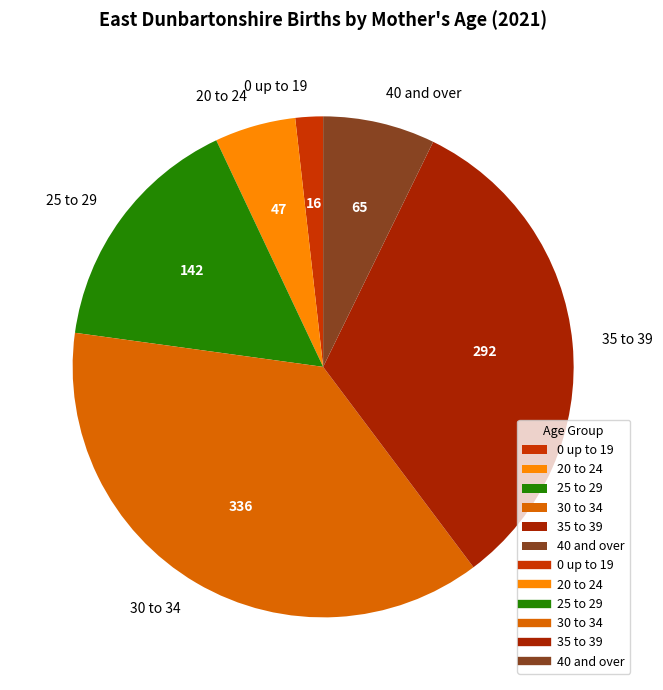

Rank the categories by value from lowest to highest.

0 up to 19, 20 to 24, 40 and over, 25 to 29, 35 to 39, 30 to 34